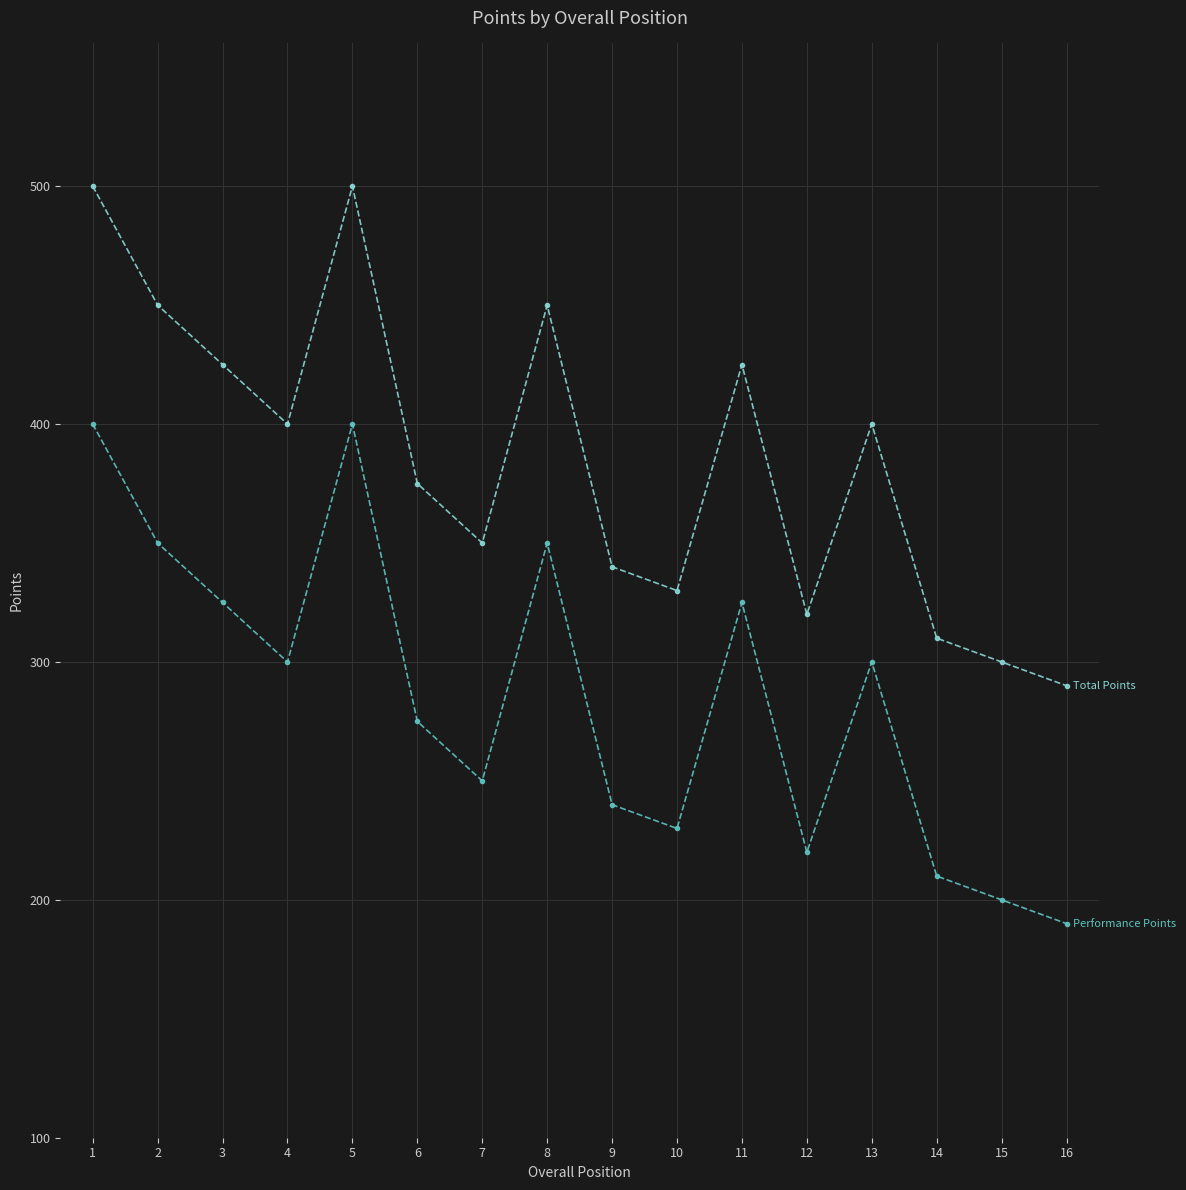

What is the difference between the highest and lowest values at 6?

100